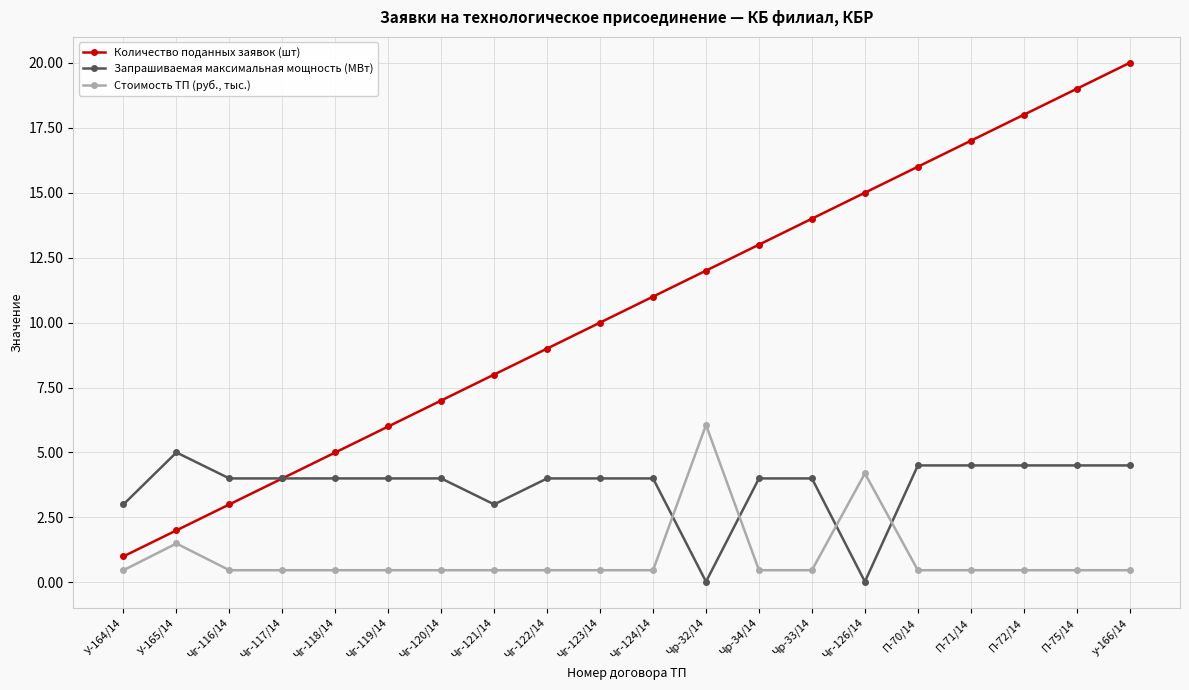

How many lines are shown in the chart?

3